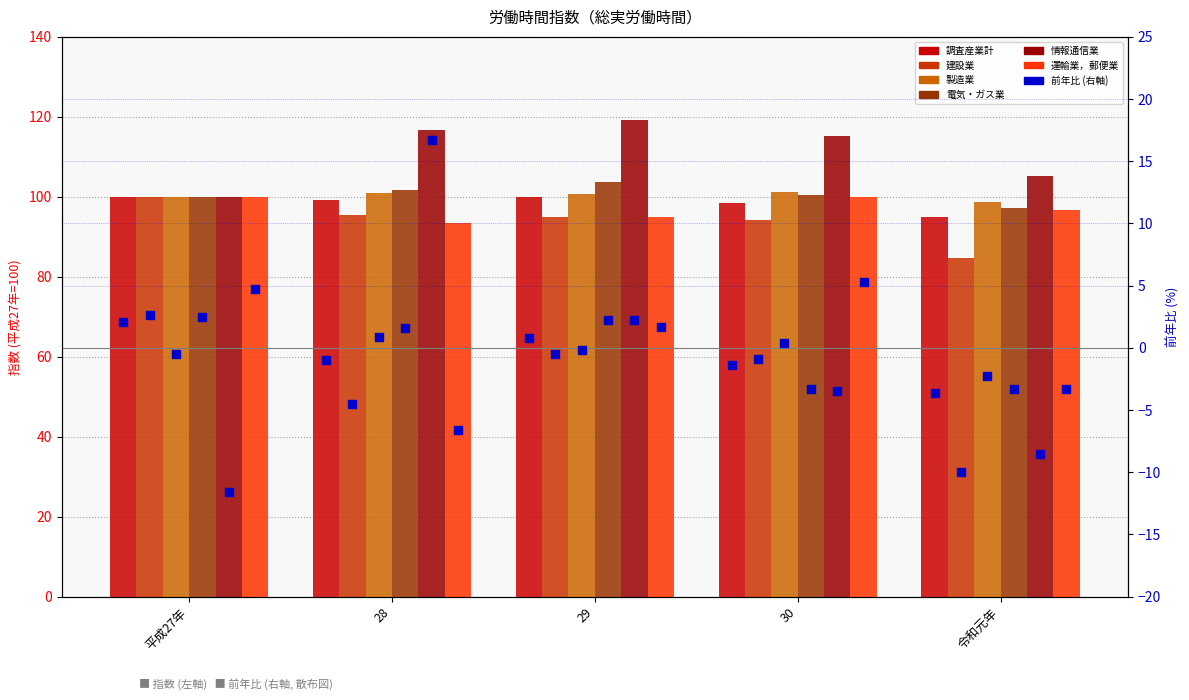

At which category is the sum across all series the highest?

29